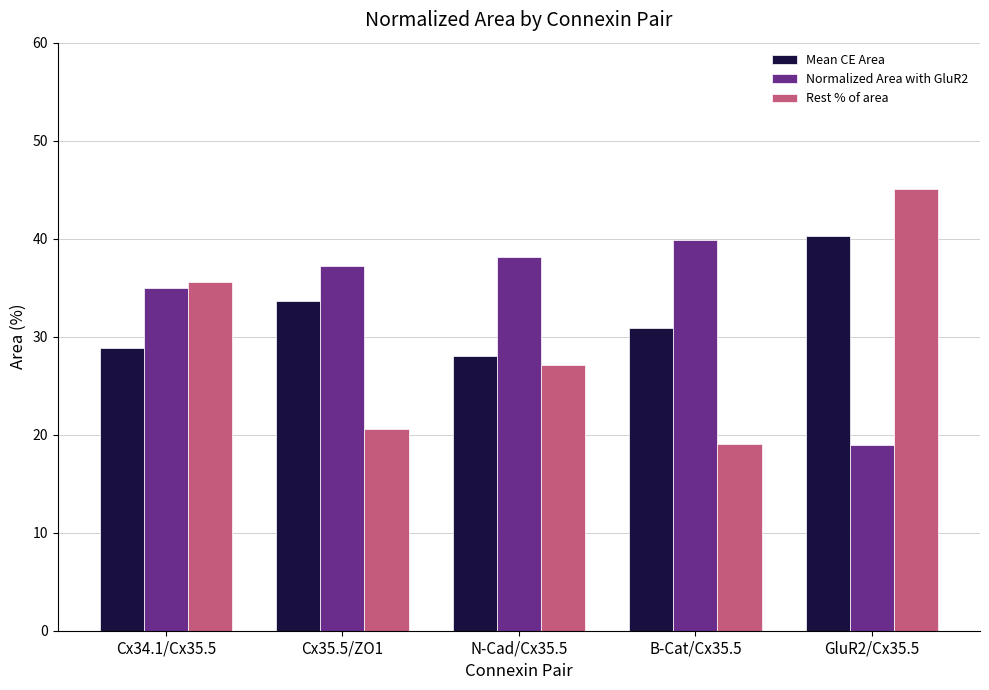

The Normalized Area with GluR2 series shows 25.2 at GluR2/Cx35.5. True or false?

False